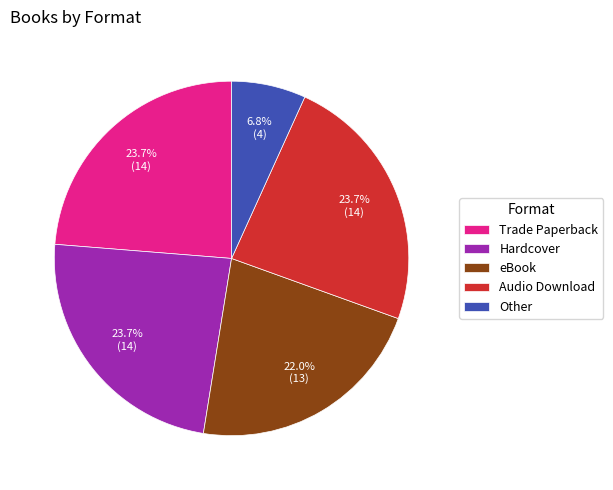

Is the sum of Other and Audio Download greater than half?

No